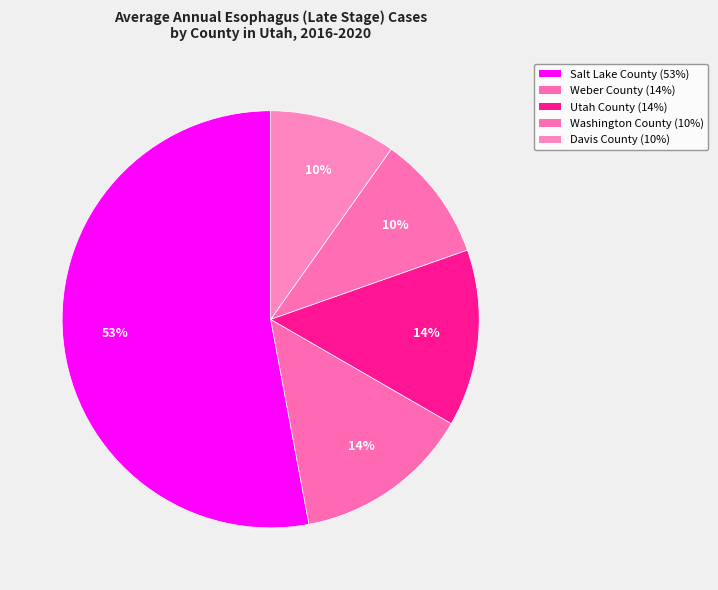

What is the largest slice in the pie chart?

Salt Lake County